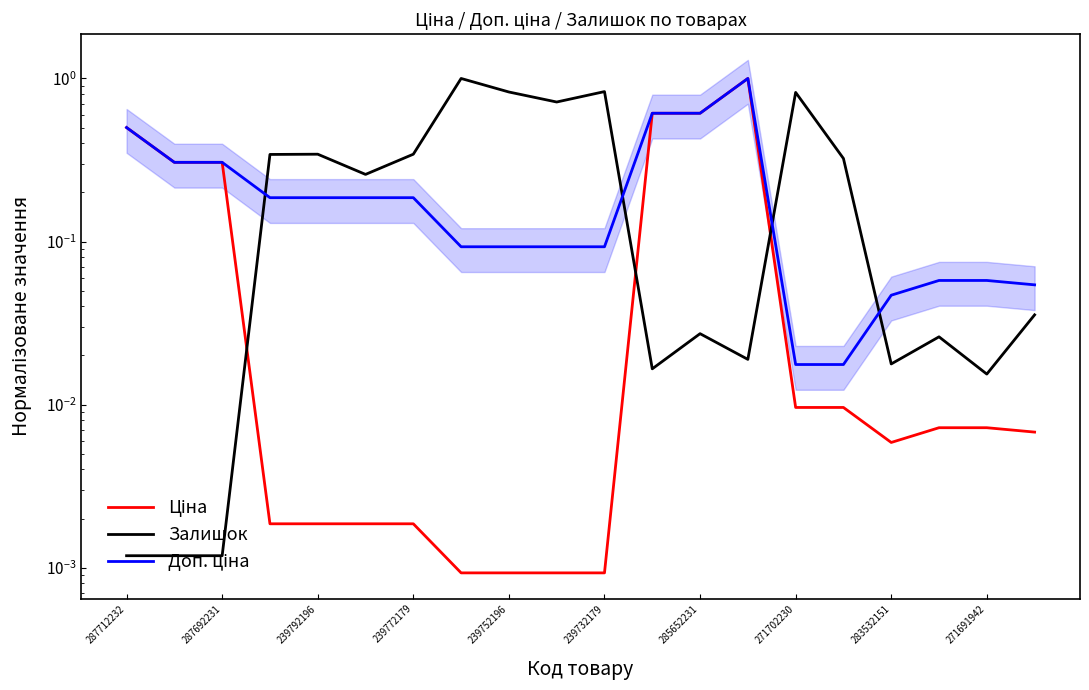

List the series in order of their overall mean, lowest first.

Ціна, Доп. ціна, Залишок